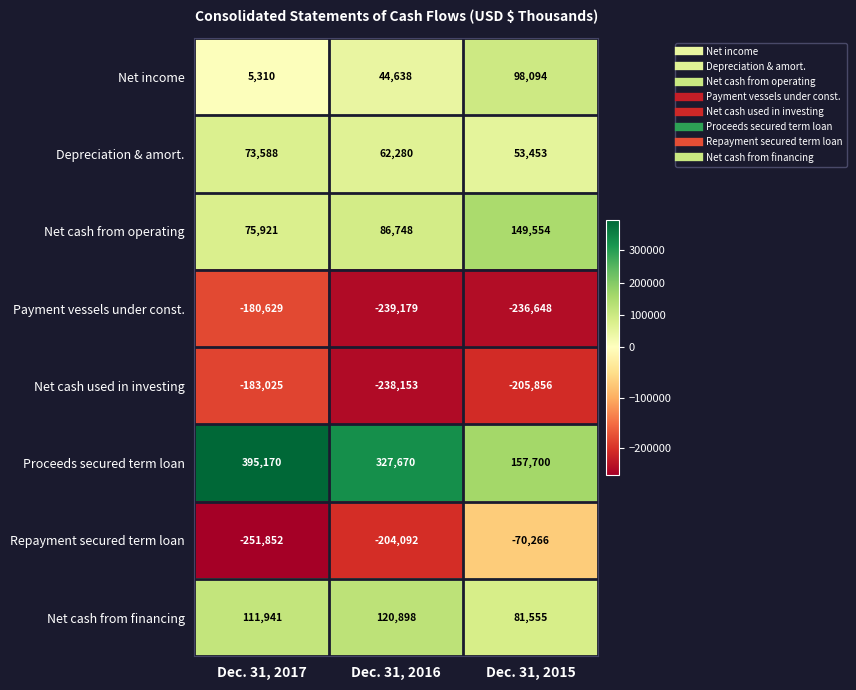

What is the smallest value displayed?

-251852